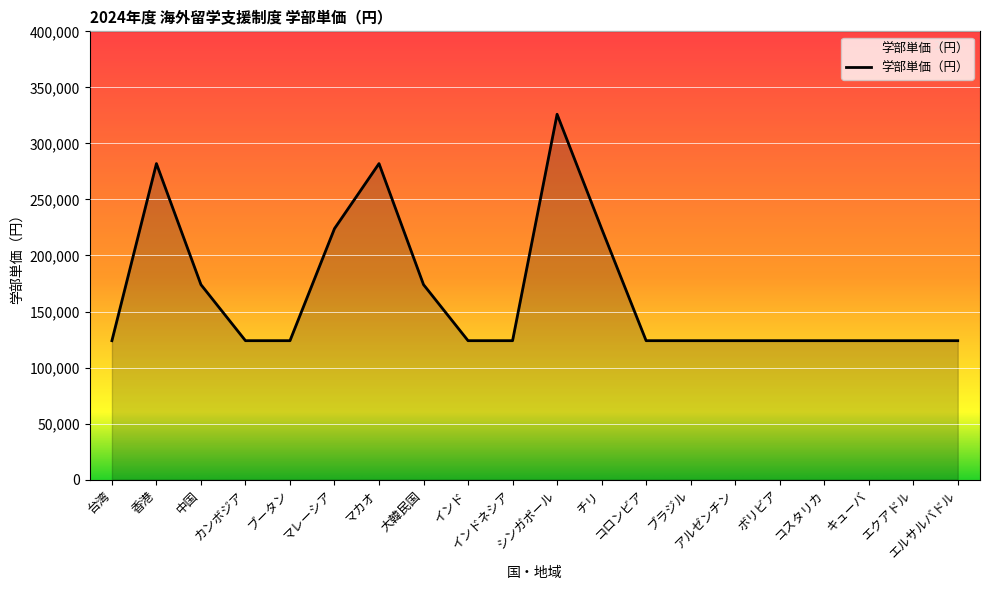

How many lines are shown in the chart?

1